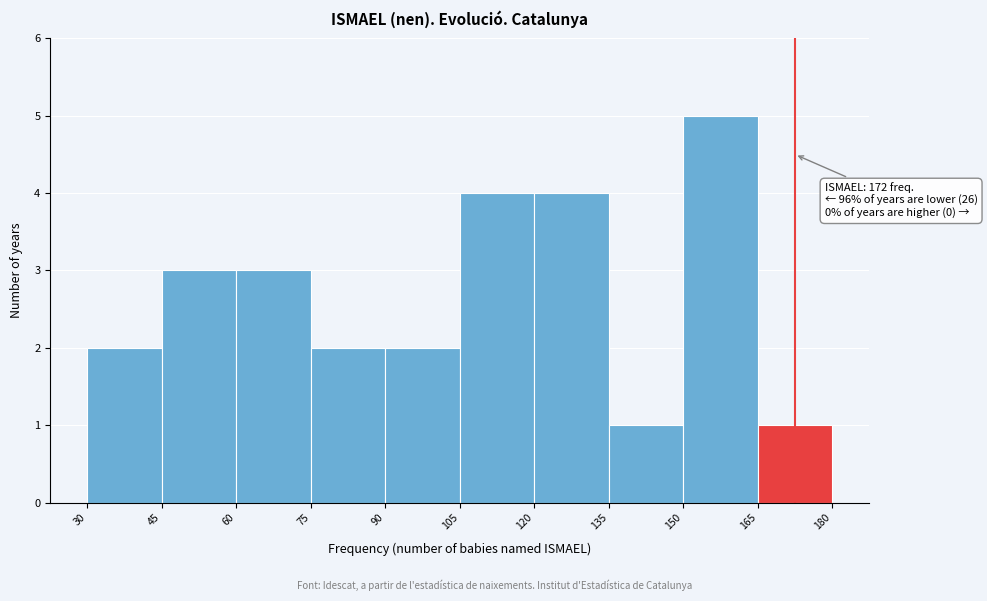

Which range on the x-axis has the tallest bar?

150 to 165